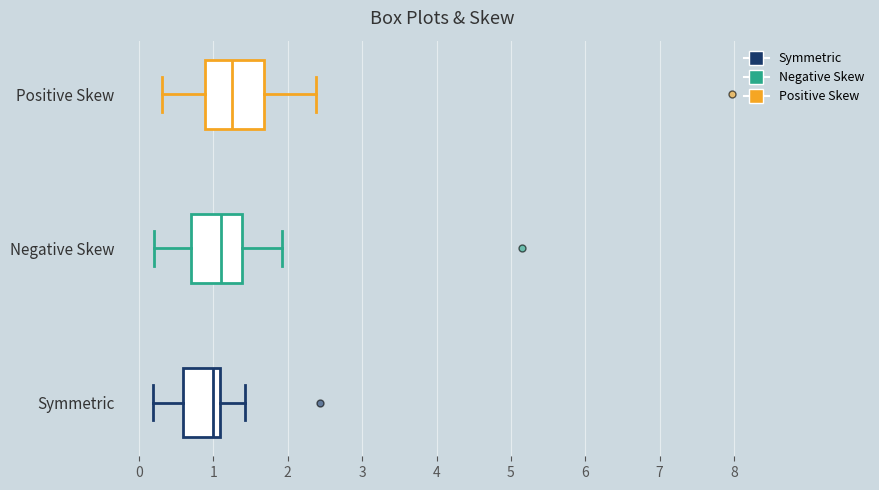

Reading bottom to top, read every box against the x-axis: the position of its median line, the range the box covers, and the ends of its whiskers. The values are not printed on the chart, so give them approximately, as read against the axis.

Symmetric: median 1.0, box 0.6 to 1.1, whiskers 0.2 to 1.4
Negative Skew: median 1.1, box 0.7 to 1.4, whiskers 0.2 to 1.9
Positive Skew: median 1.3, box 0.9 to 1.7, whiskers 0.3 to 2.4